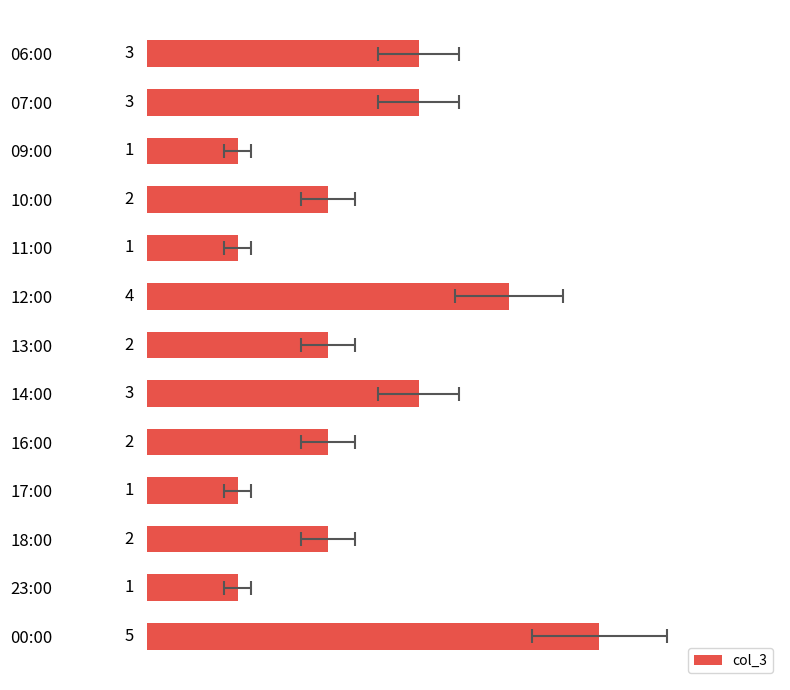

What is the smallest value displayed?

1